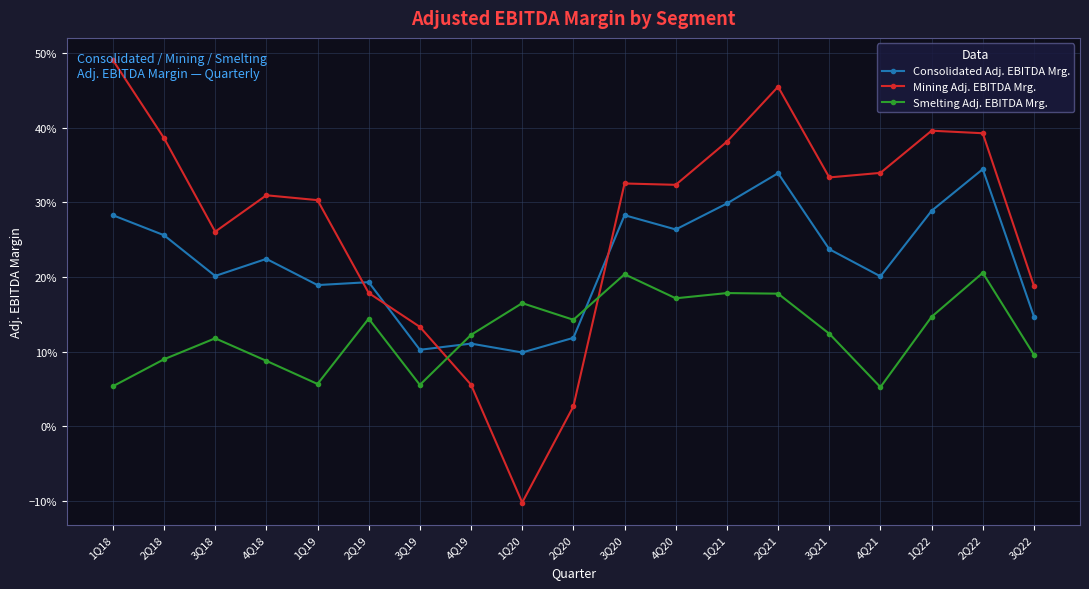

Reading left to right, extract all data points from this chart.

Consolidated Adj. EBITDA Mrg.: 0.3	0.3	0.2	0.2	0.2	0.2	0.1	0.1	0.1	0.1	0.3	0.3	0.3	0.3	0.2	0.2	0.3	0.3	0.1
Mining Adj. EBITDA Mrg.: 0.5	0.4	0.3	0.3	0.3	0.2	0.1	0.1	-0.1	0.0	0.3	0.3	0.4	0.5	0.3	0.3	0.4	0.4	0.2
Smelting Adj. EBITDA Mrg.: 0.1	0.1	0.1	0.1	0.1	0.1	0.1	0.1	0.2	0.1	0.2	0.2	0.2	0.2	0.1	0.1	0.1	0.2	0.1